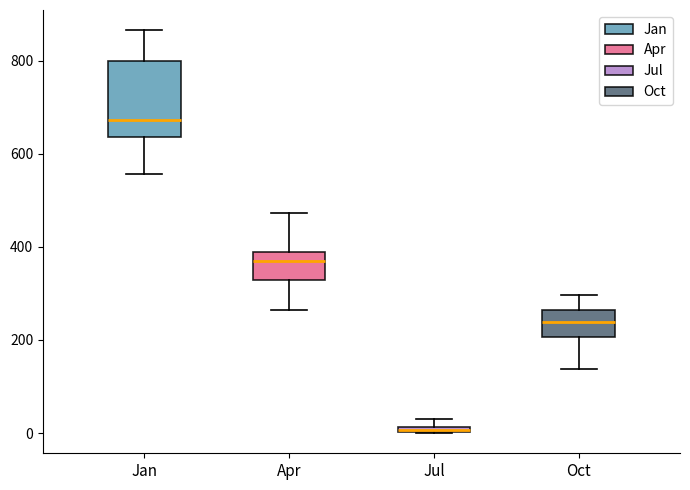

Which box is the tallest, from its lower edge to its upper edge?

Jan